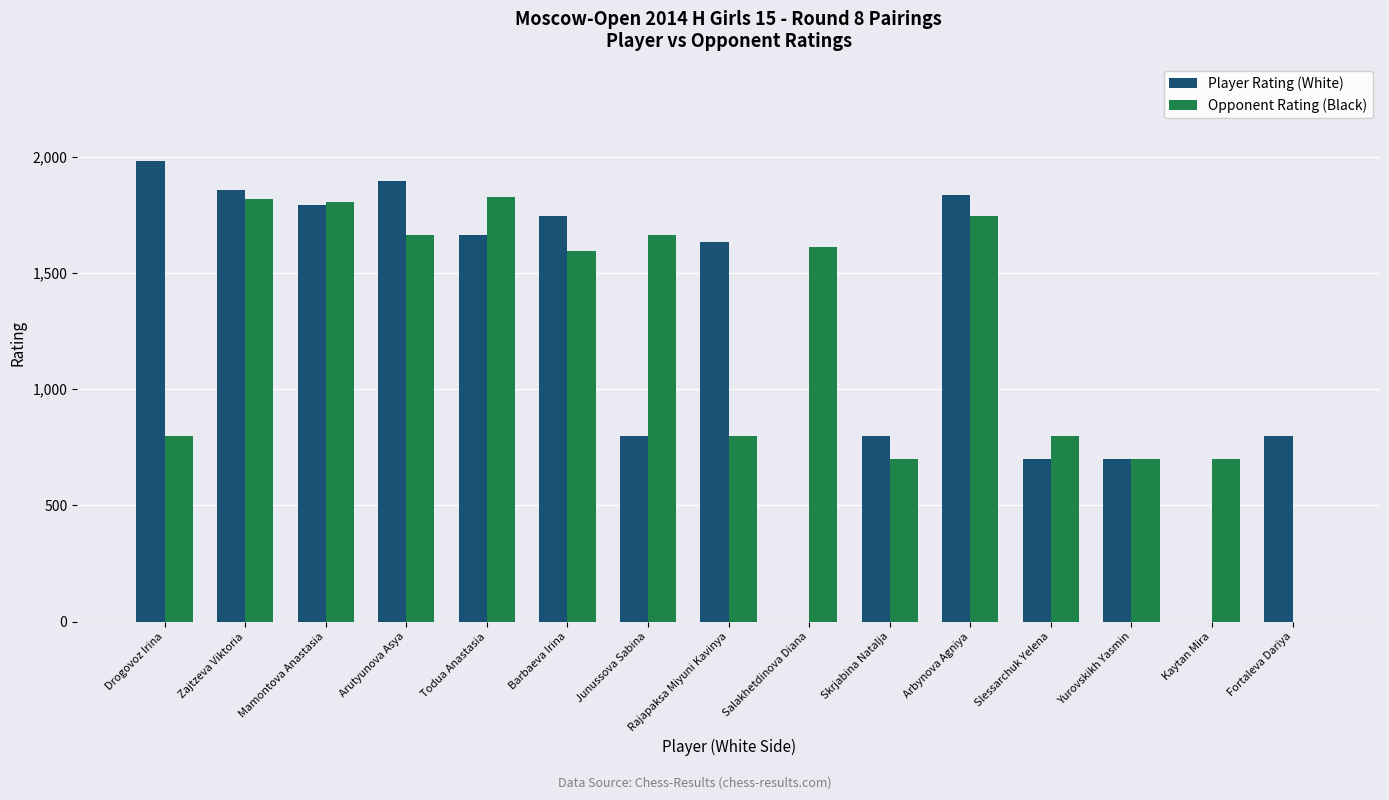

Is the value of Opponent Rating (Black) at Mamontova Anastasia greater than the value of Player Rating (White) at Yurovskikh Yasmin?

Yes